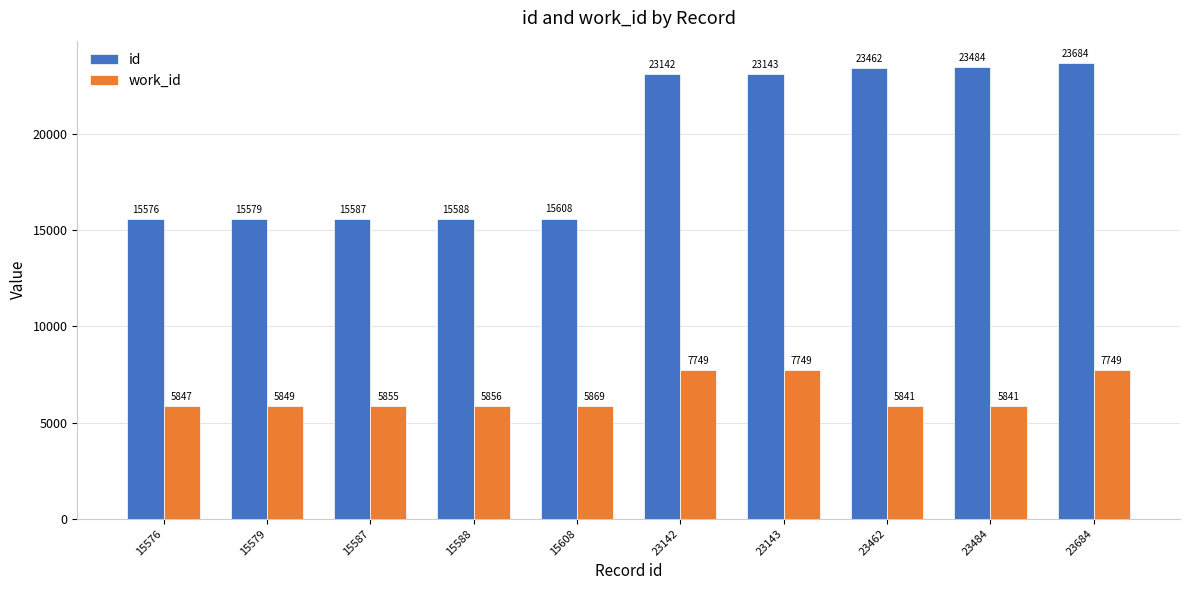

What is the approximate value of work_id at 15608, to the nearest 50?

5850